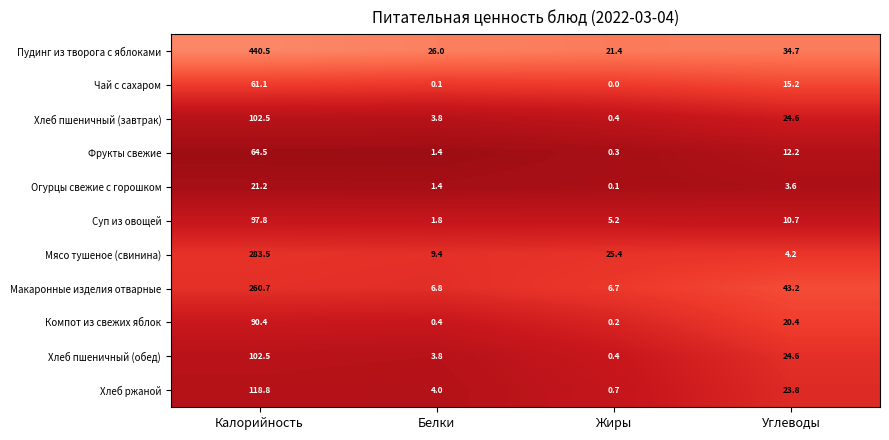

List the labels in order of Хлеб пшеничный (завтрак) value, smallest first.

Жиры, Белки, Углеводы, Калорийность